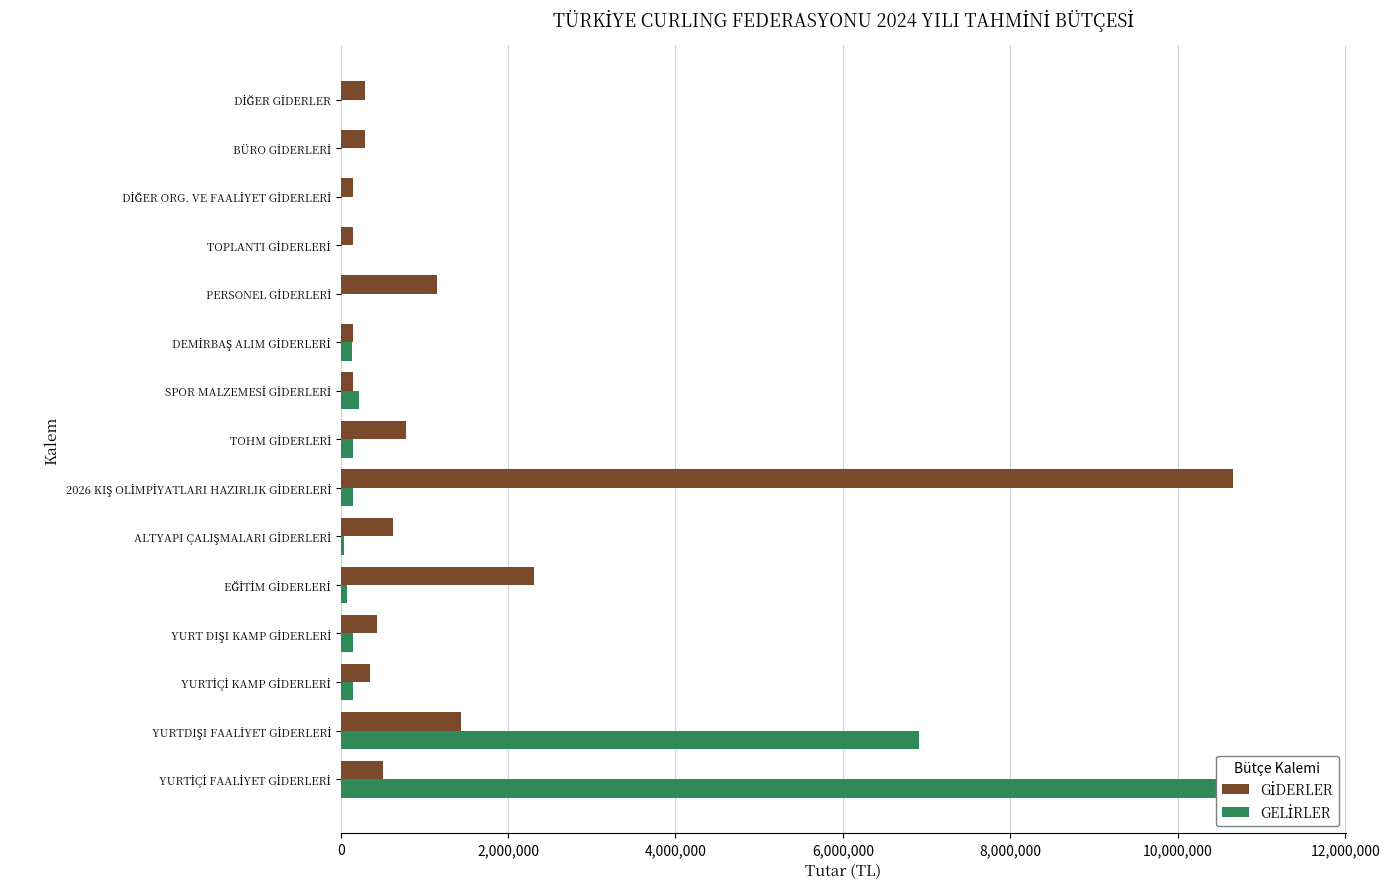

How many values in the GELİRLER series exceed 129600?

7